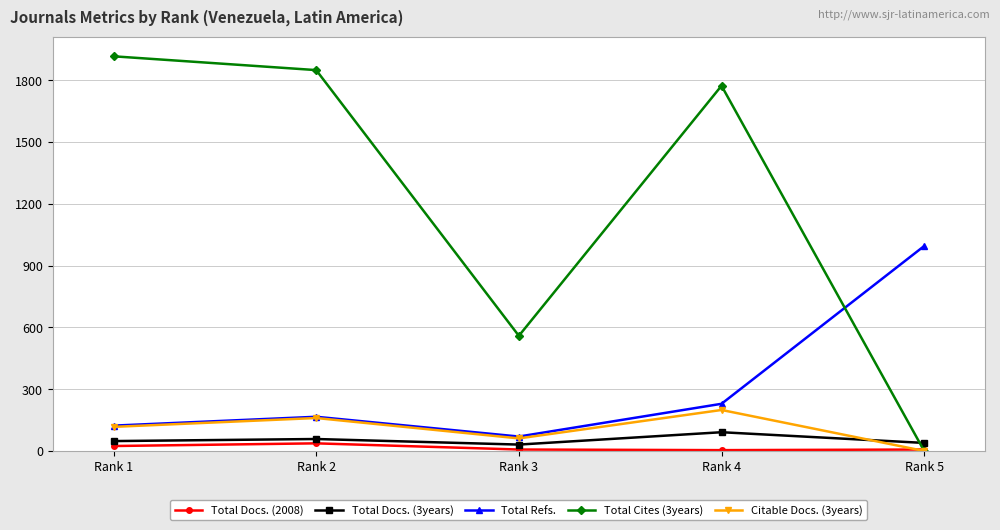

At how many categories does at least one series exceed 736?

4